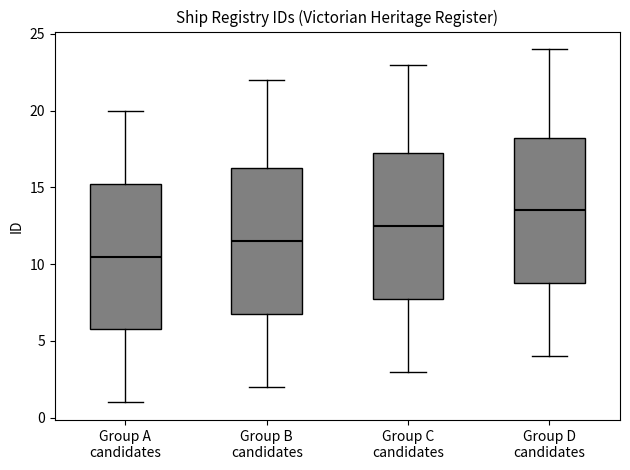

Which box's median line is the lowest?

Group A candidates